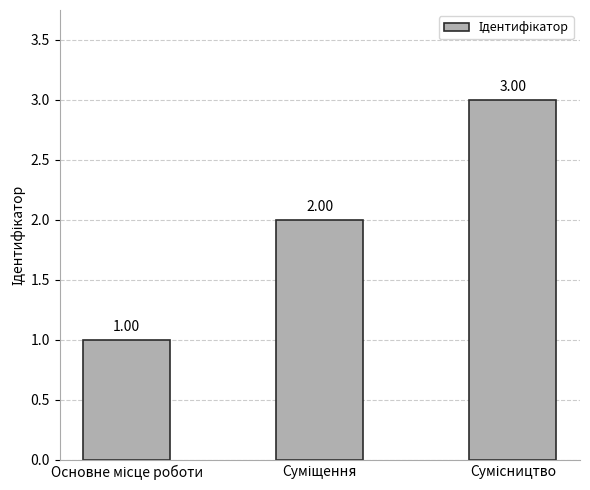

What is the sum of all values?

6